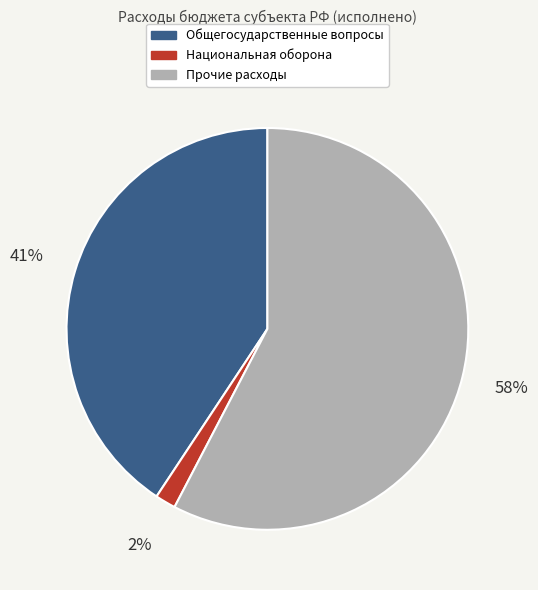

Which has a higher value, Общегосударственные вопросы or Прочие расходы?

Прочие расходы